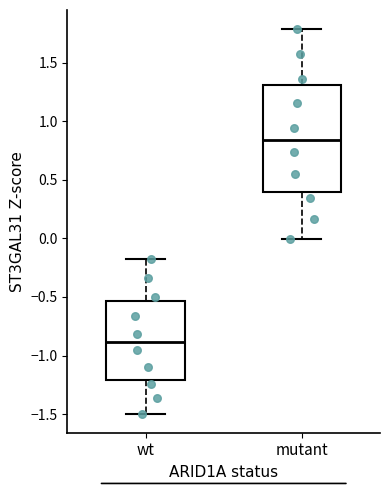

Reading left to right, transcribe this box plot: for each box, give where its median line is, the range the box spans, and where its two whiskers end, as read against the y-axis. The values are not printed on the chart, so give them approximately, as read against the axis.

wt: median -0.90, box -1.20 to -0.55, whiskers -1.50 to -0.15
mutant: median 0.85, box 0.40 to 1.30, whiskers 0.00 to 1.80